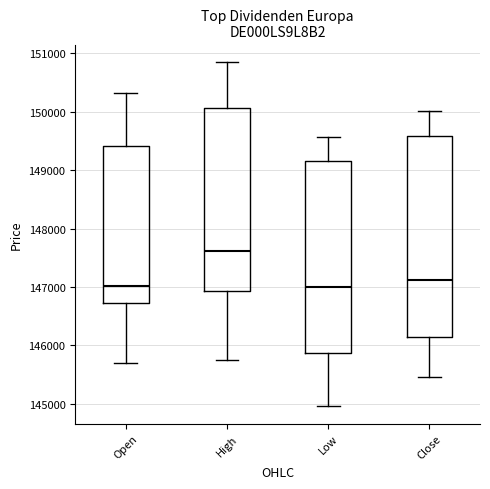

Where does the median line of the box for Low sit on the y-axis? The values are not printed on the chart, so give them approximately, as read against the axis.

147000